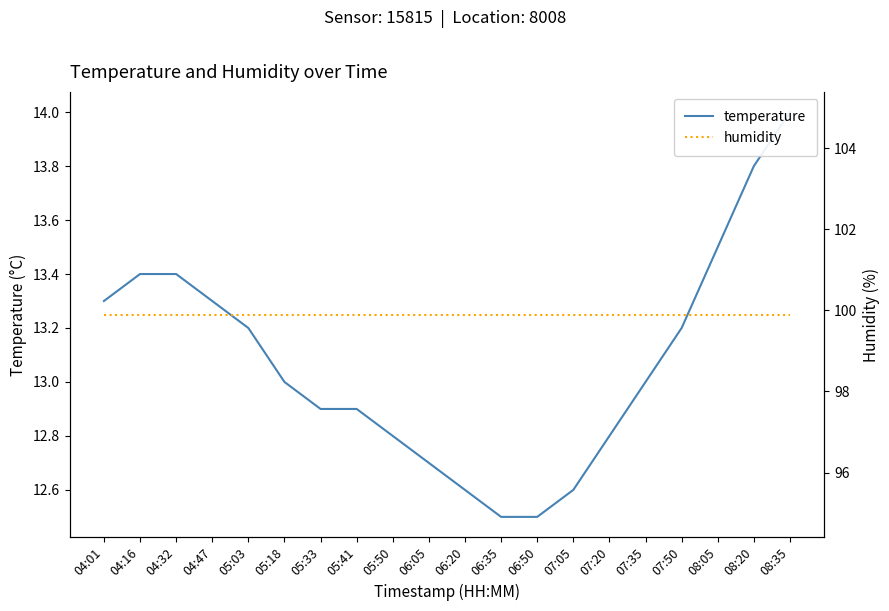

What is the label of the 14th point from the right?

05:33